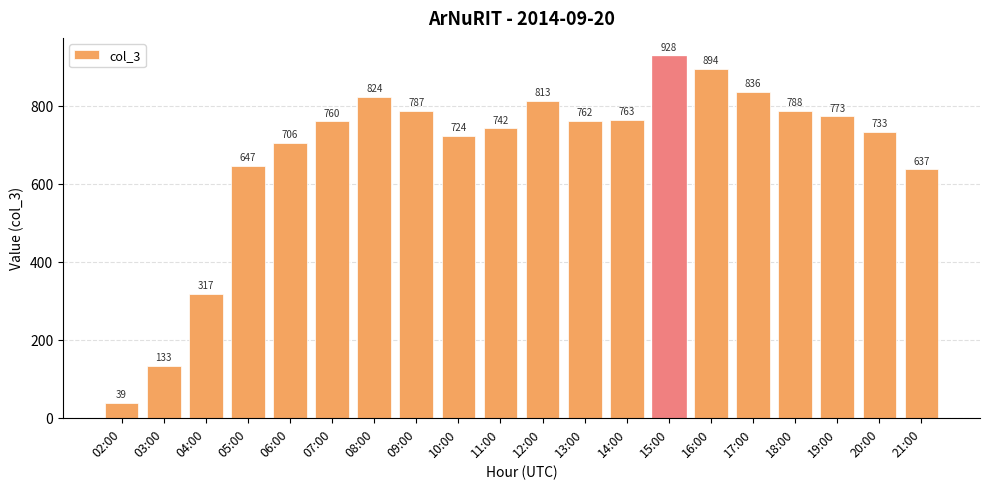

Is it true that the value at 17:00 is 310?

False